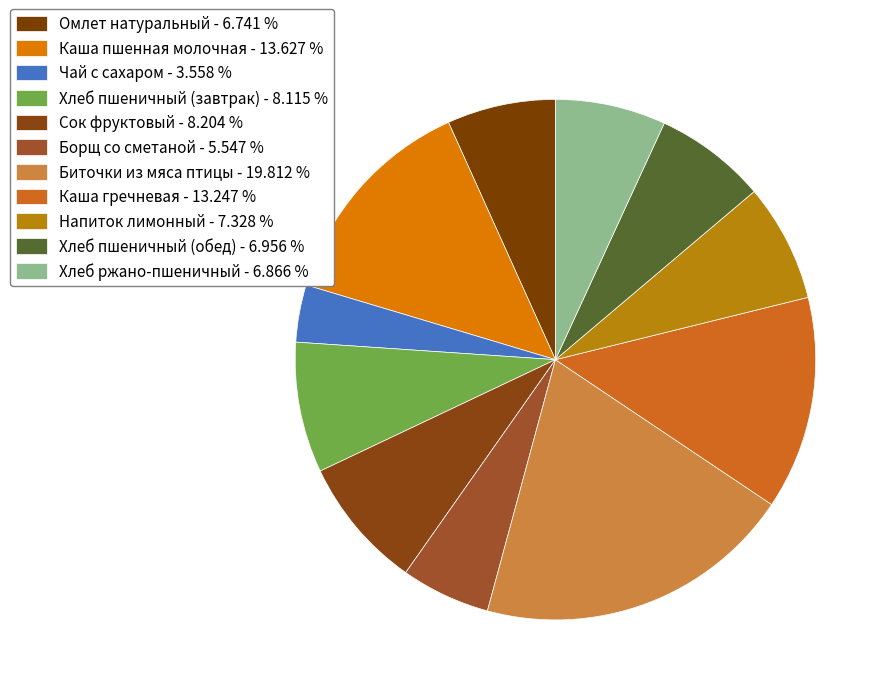

What portion of the pie excludes Хлеб пшеничный (обед)?

93.0%